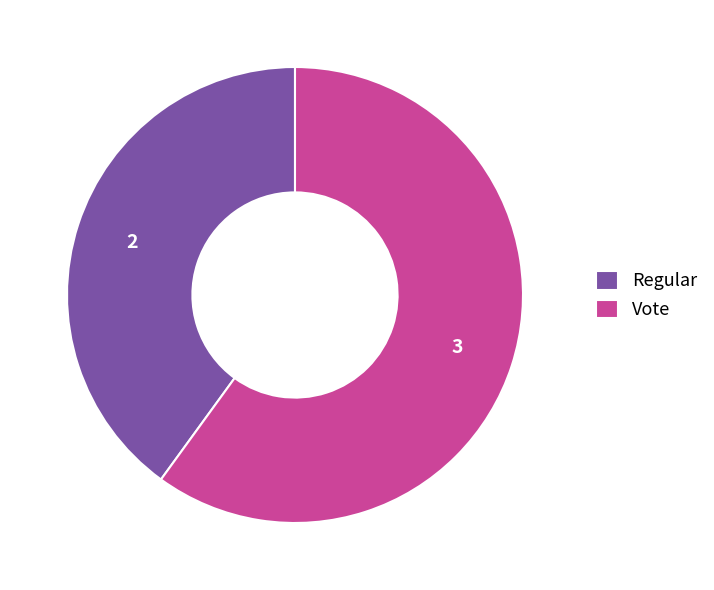

The Vote slice represents 75% of the pie. True or false?

False